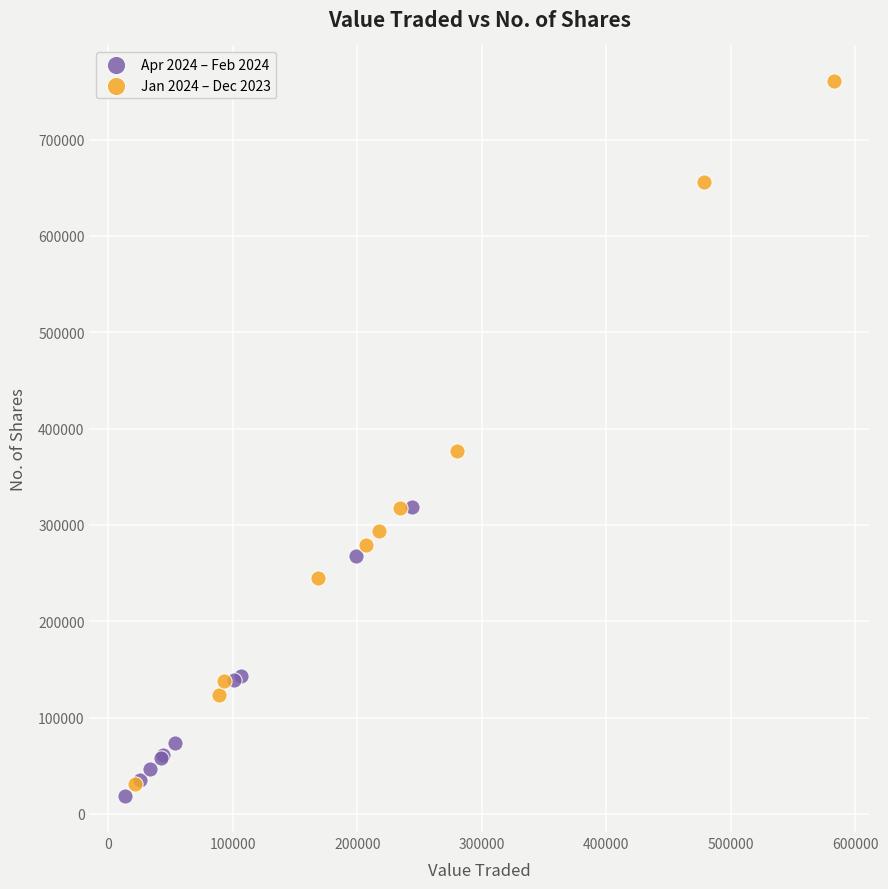

Which series has the widest spread of Y values?

Jan 2024 – Dec 2023